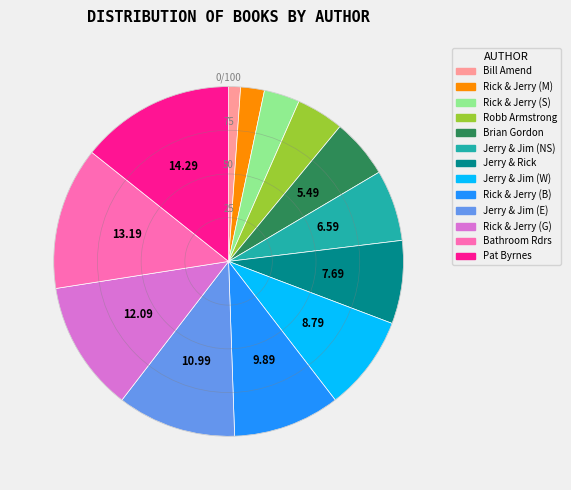

Is there a majority slice in this chart?

No